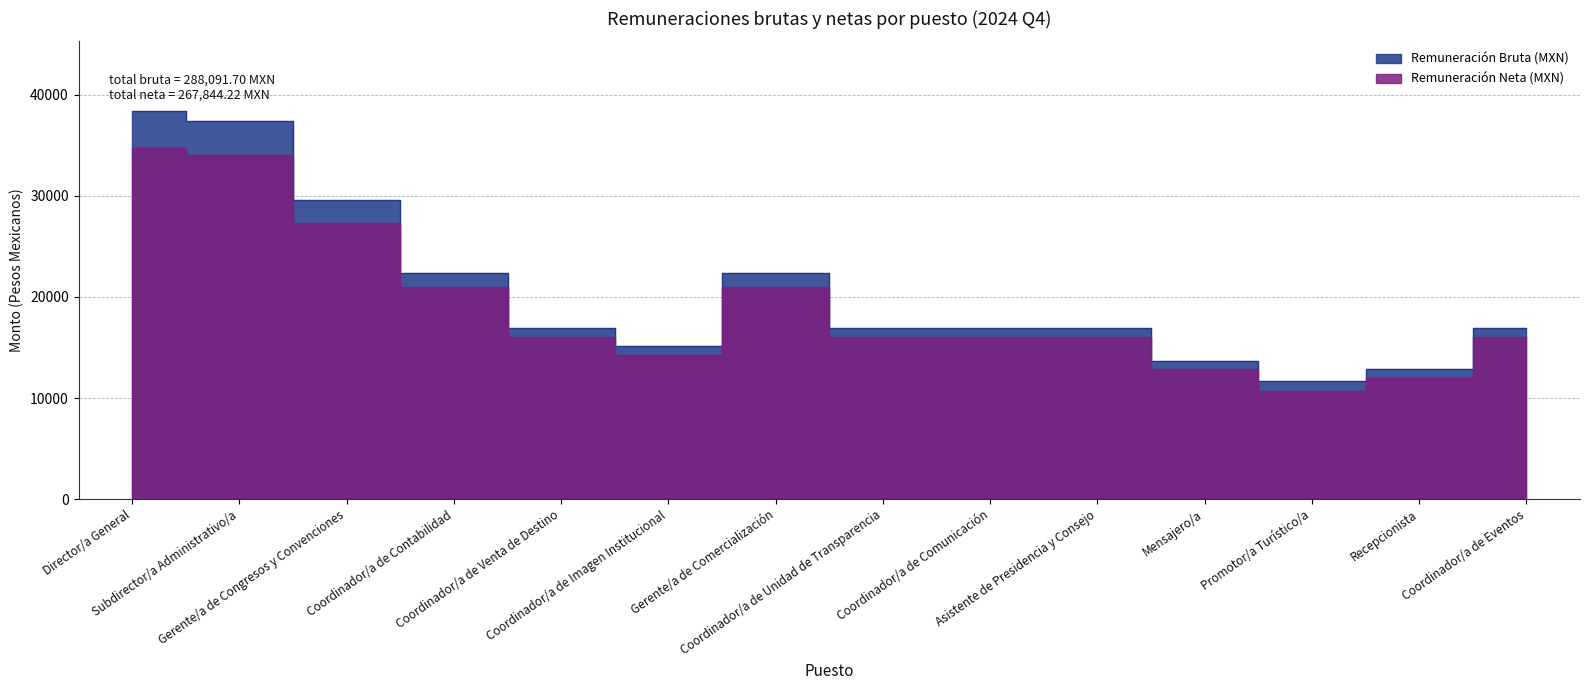

True or false: Remuneración Neta (MXN) and Remuneración Bruta (MXN) cross at least once.

False